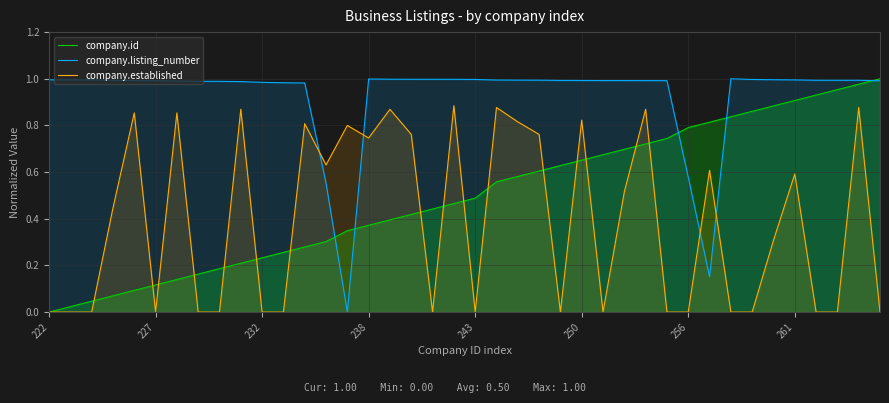

True or false: company.id and company.listing_number cross at least once.

True